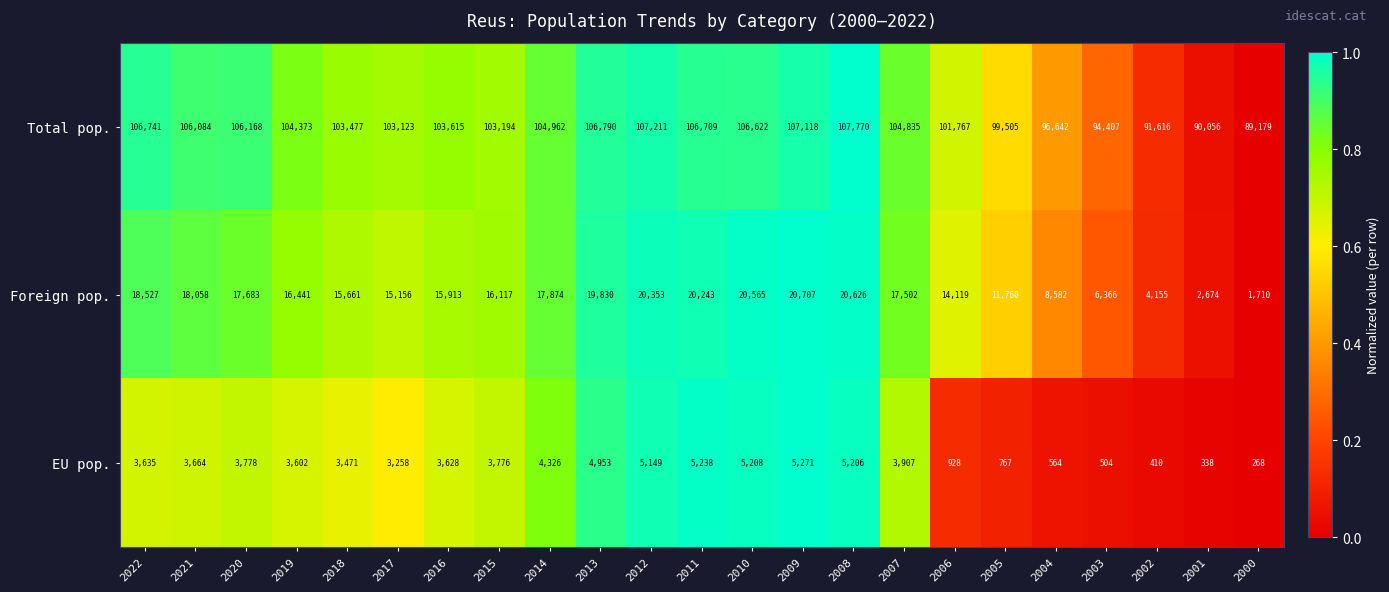

At 2010, list the series in order from largest to smallest.

Total pop., Foreign pop., EU pop.